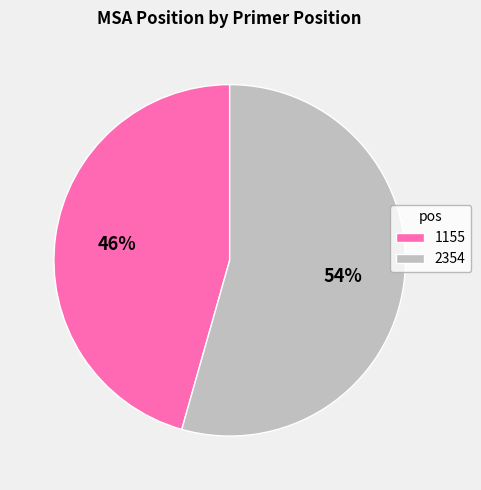

To the nearest percent, what is the average slice percentage?

50%